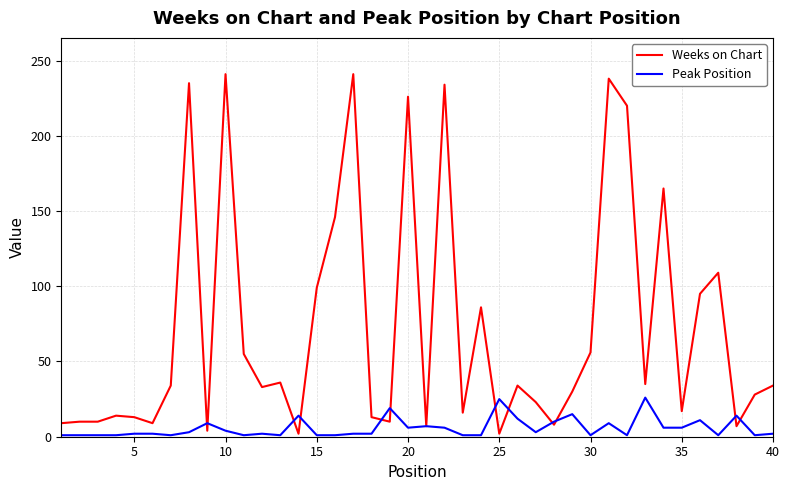

What is the maximum value for Weeks on Chart?

241